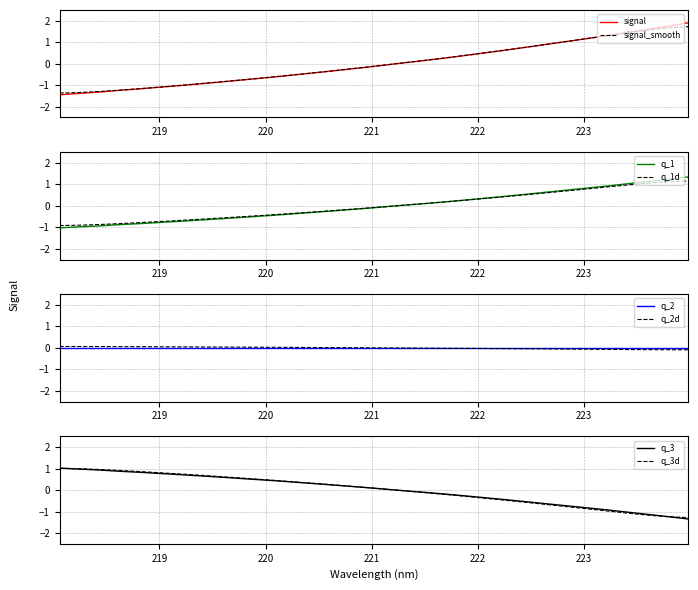

Is it true that the value at 223.0264 is 0.8?

True